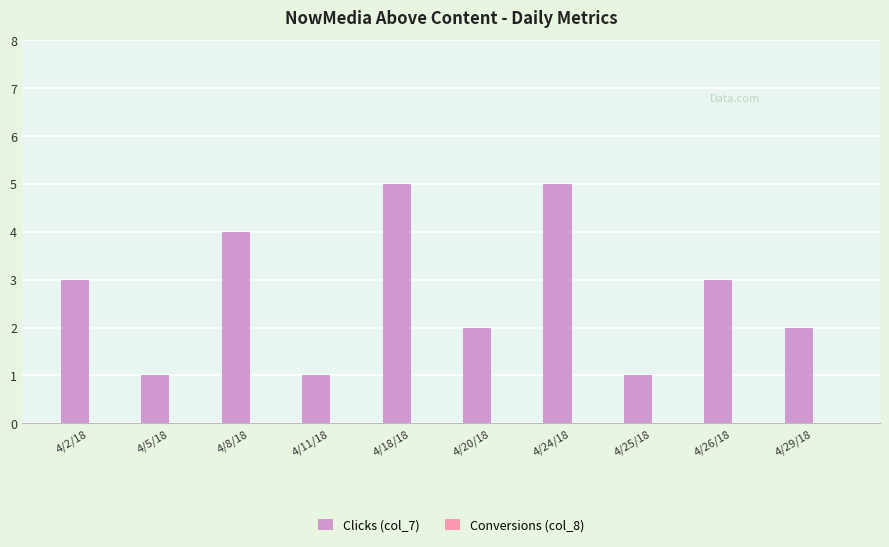

Count the number of data series in this chart.

1